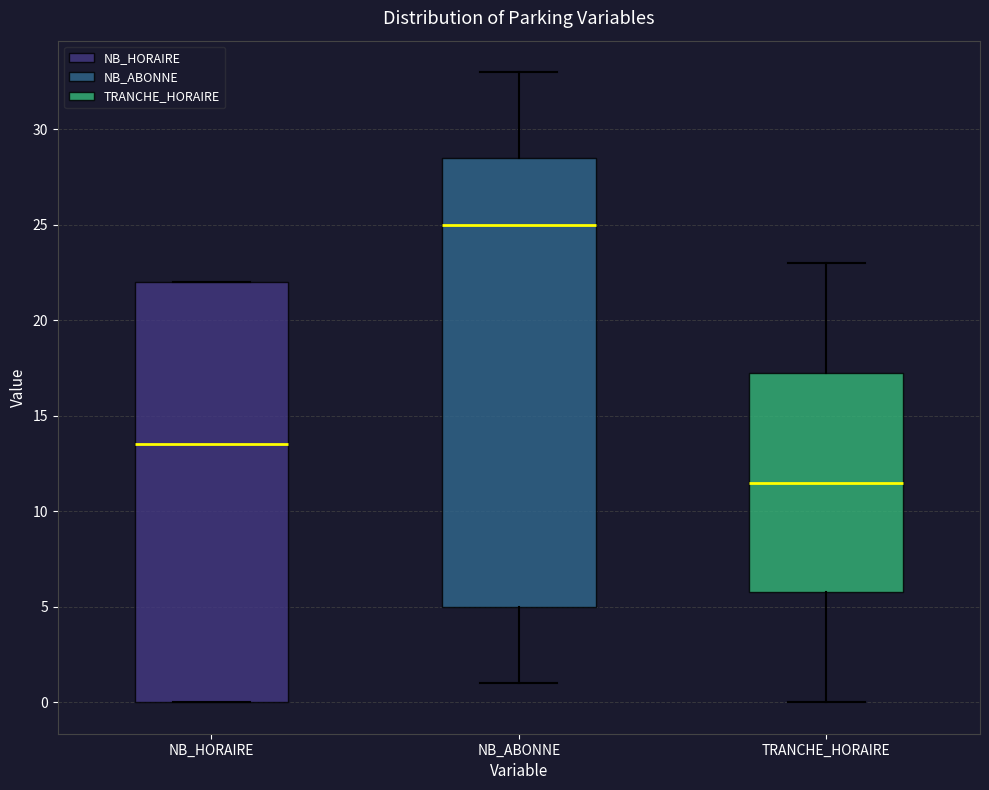

Reading left to right, read every box against the y-axis: the position of its median line, the range the box covers, and the ends of its whiskers. The values are not printed on the chart, so give them approximately, as read against the axis.

NB_HORAIRE: median 13.5, box 0.0 to 22.0, whiskers 0.0 to 22.0
NB_ABONNE: median 25.0, box 5.0 to 28.5, whiskers 1.0 to 33.0
TRANCHE_HORAIRE: median 11.5, box 6.0 to 17.5, whiskers 0.0 to 23.0